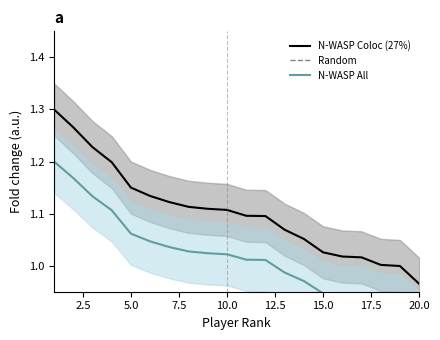

At which label does N-WASP Coloc (27%) reach its minimum?

20.0